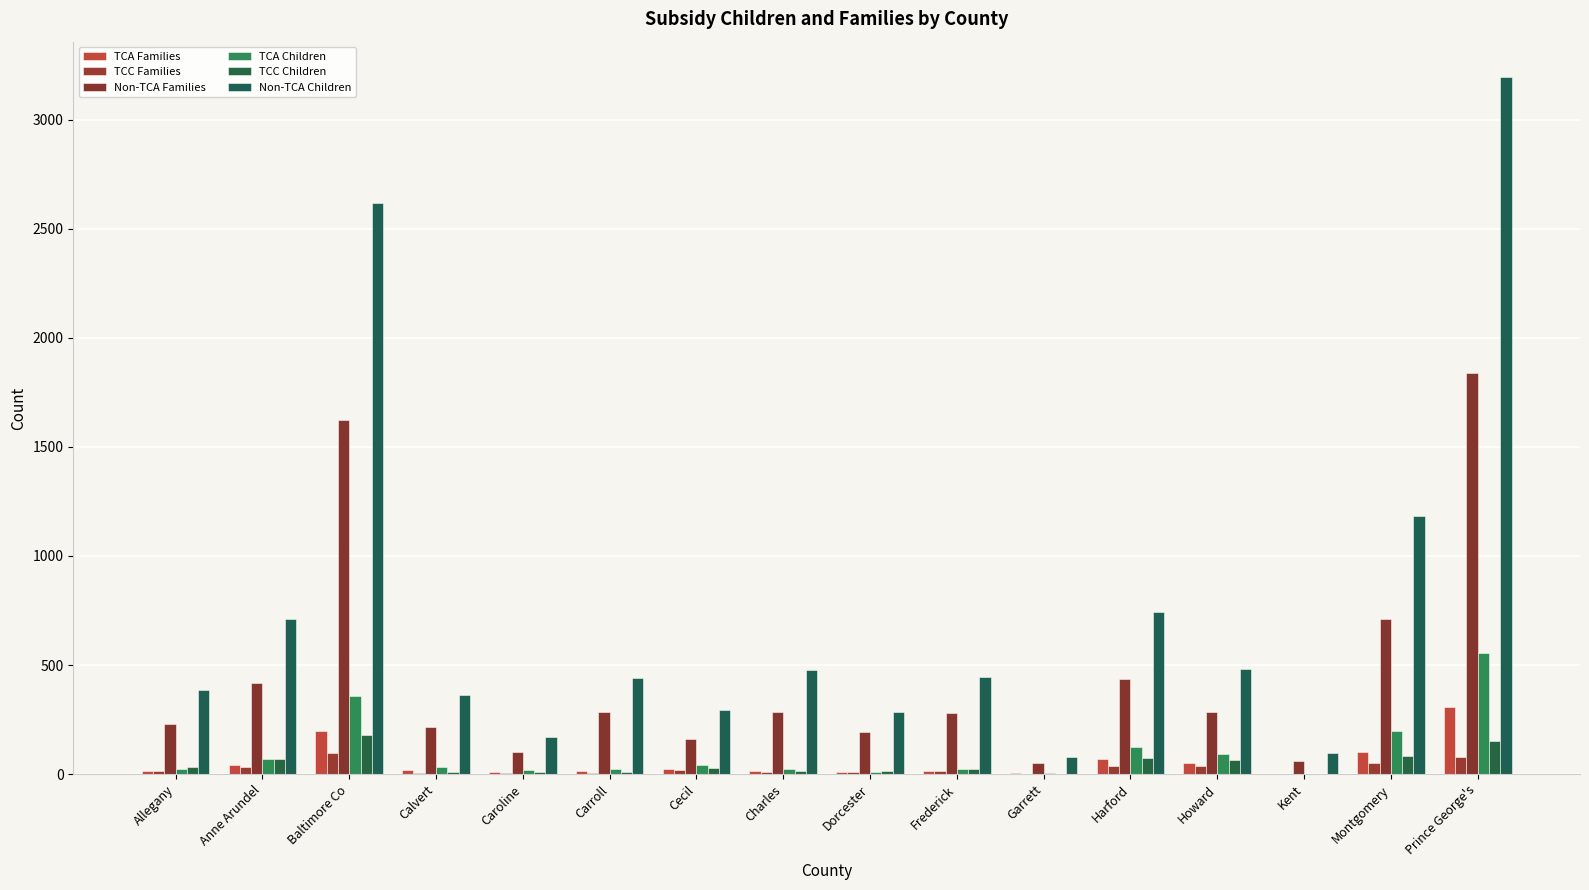

The Non-TCA Children series shows 484 at Howard. True or false?

True